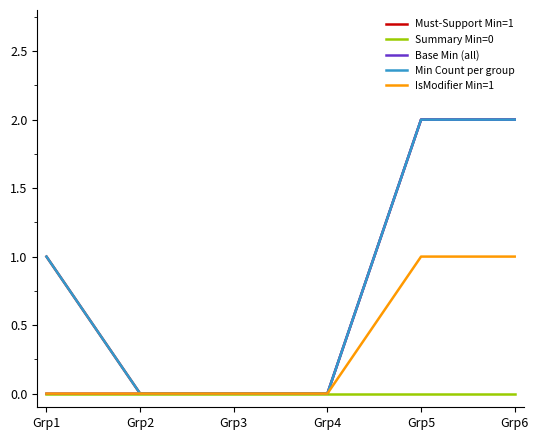

True or false: Base Min (all) has a value of 1 at Grp5.

False